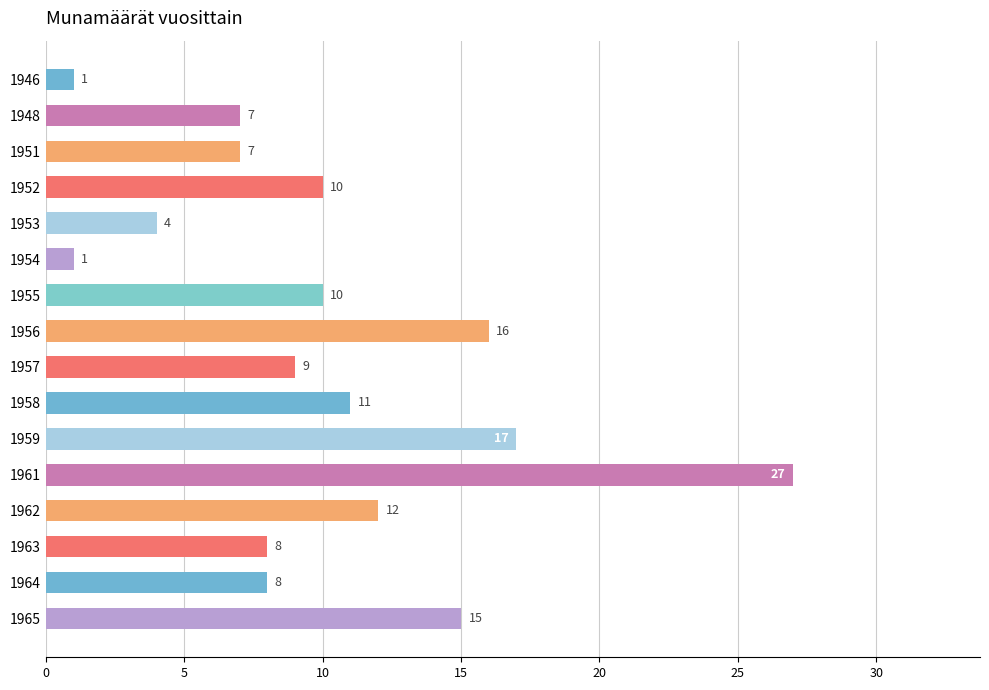

The chart shows a value of 27 at 1961. True or false?

True